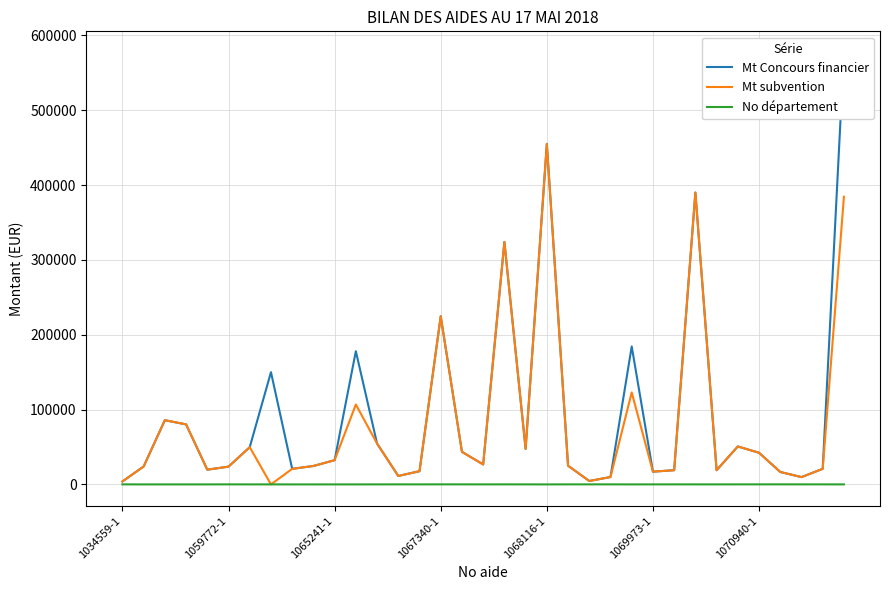

Which series has the largest total across all categories?

Mt Concours financier